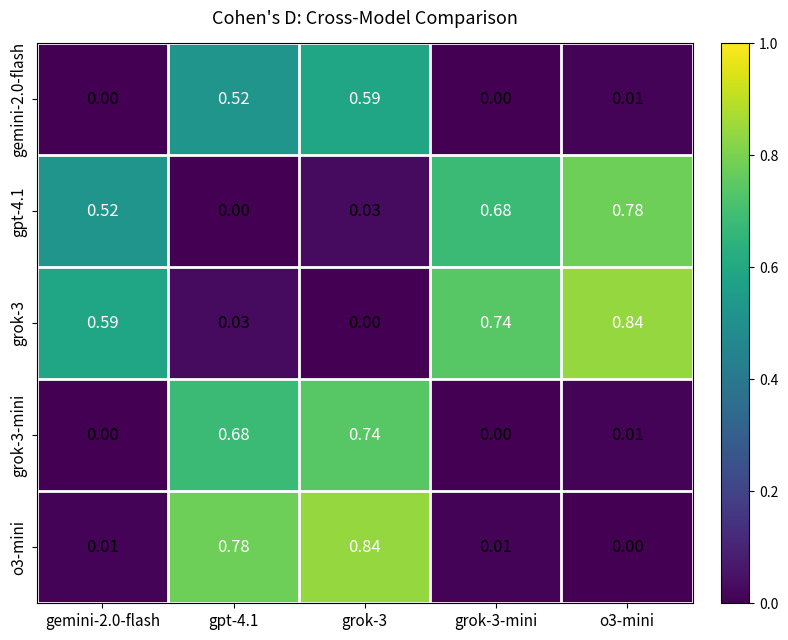

Is the value of o3-mini at grok-3-mini greater than the value of gpt-4.1 at grok-3-mini?

No